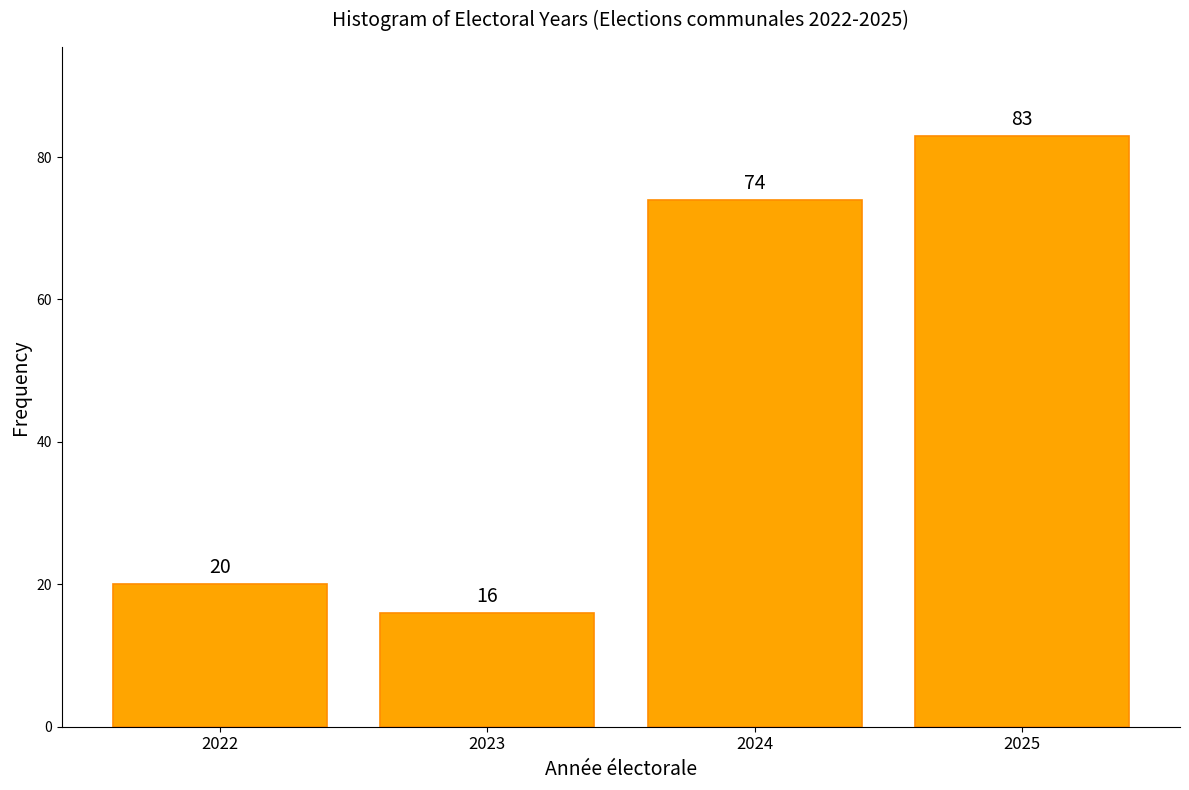

Reading right to left, extract all data points from this chart.

83	74	16	20